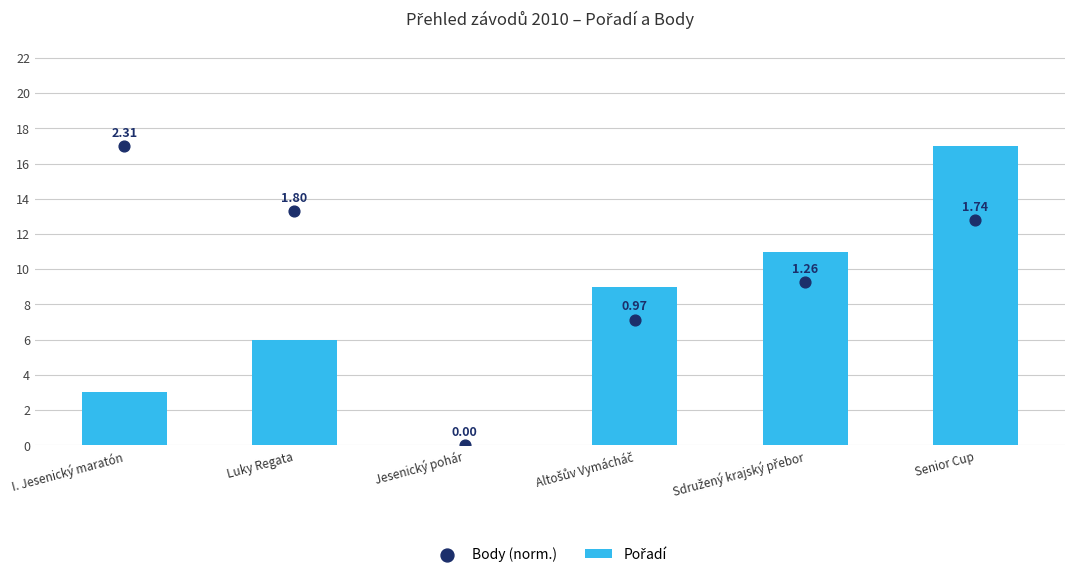

What are all the series names shown in the legend?

Pořadí, Body (norm.)